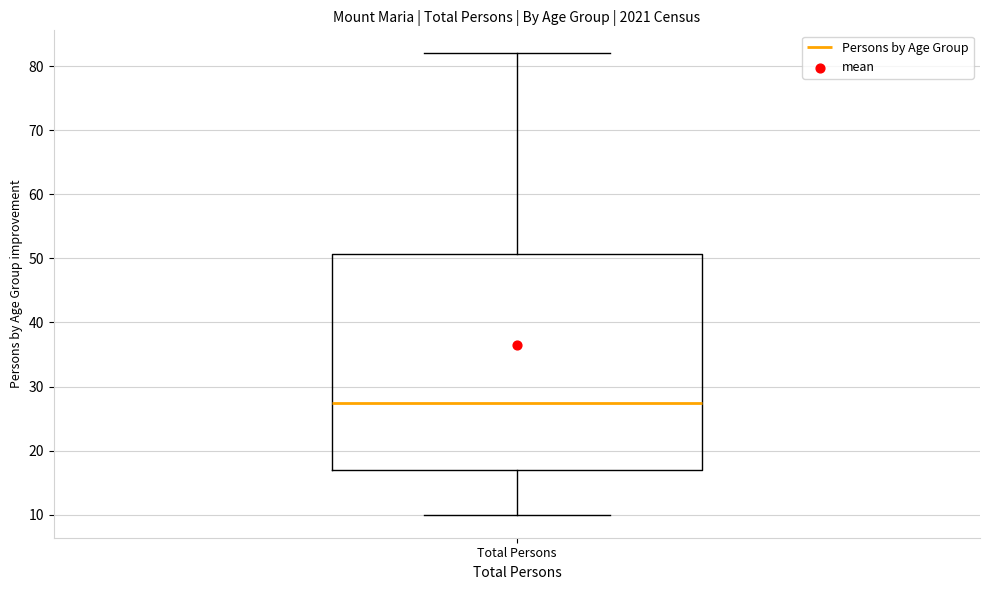

Where does the lower whisker of the box for Total Persons end on the y-axis? The values are not printed on the chart, so give them approximately, as read against the axis.

10